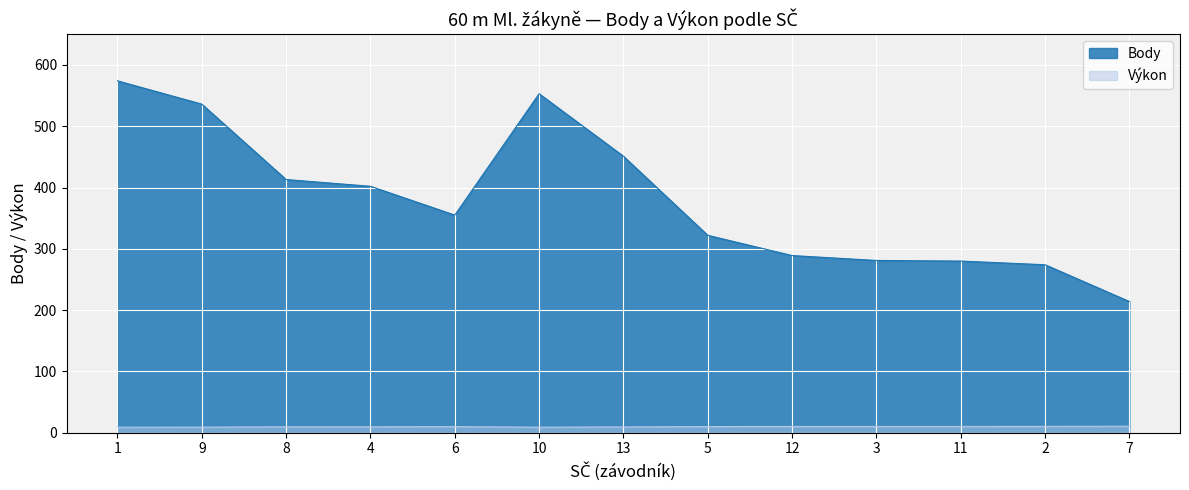

What are all the series names shown in the legend?

Body, Výkon